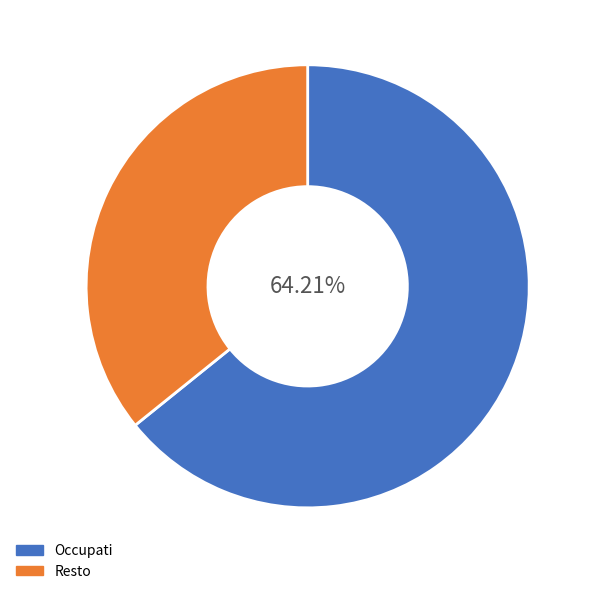

To the nearest percent, what is the average slice percentage?

50%